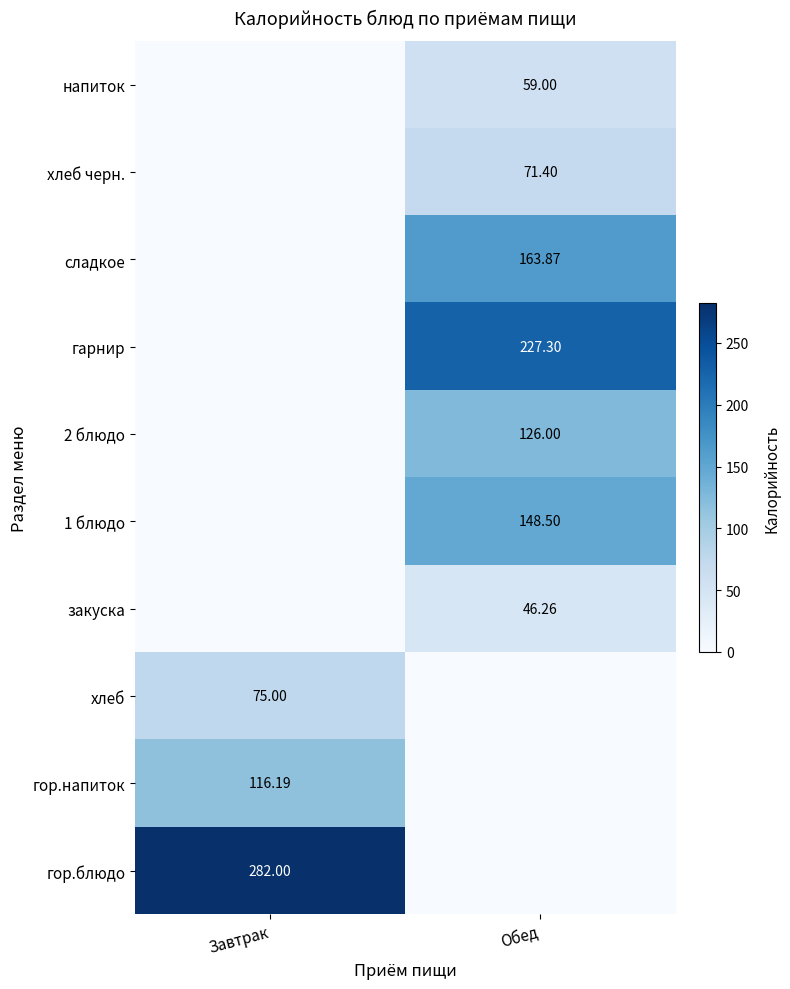

Count the number of categories in the chart.

2